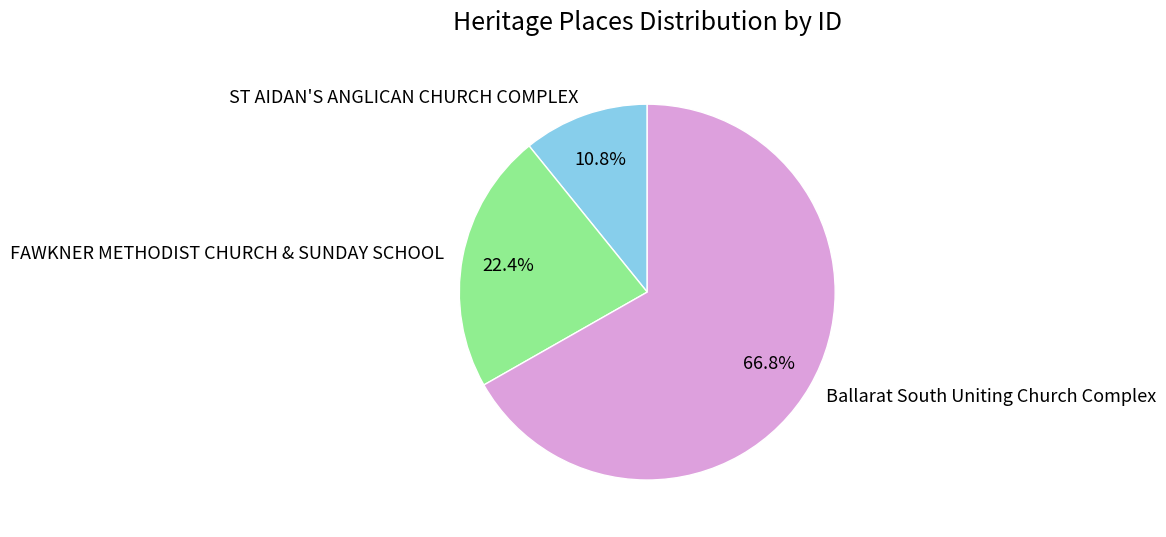

Combined, do Ballarat South Uniting Church Complex and FAWKNER METHODIST CHURCH & SUNDAY SCHOOL account for over 50%?

Yes